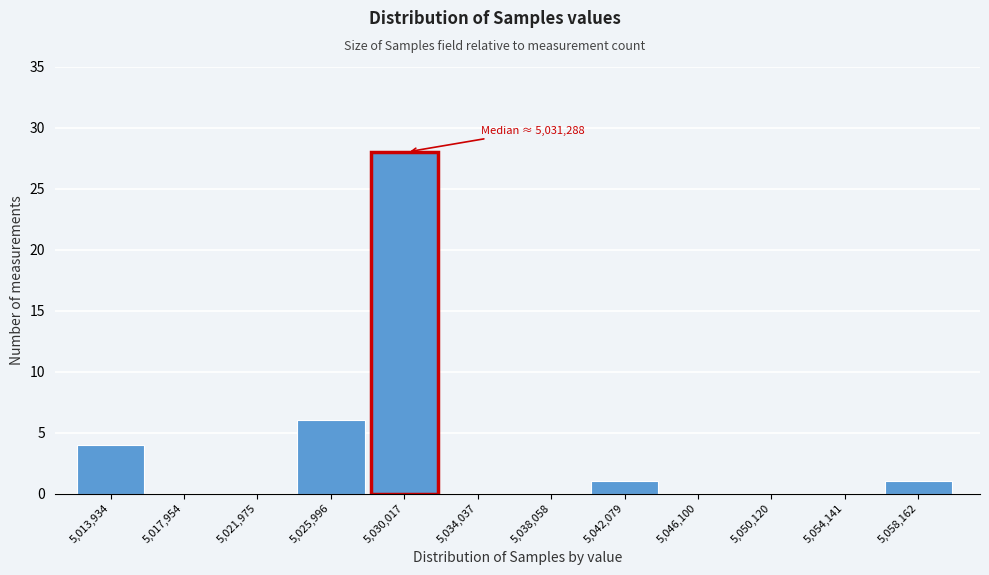

Reading left to right, list all the values displayed in this chart.

5,013,934=4	5,017,954=0	5,021,975=0	5,025,996=6	5,030,017=28	5,034,037=0	5,038,058=0	5,042,079=1	5,046,100=0	5,050,120=0	5,054,141=0	5,058,162=1